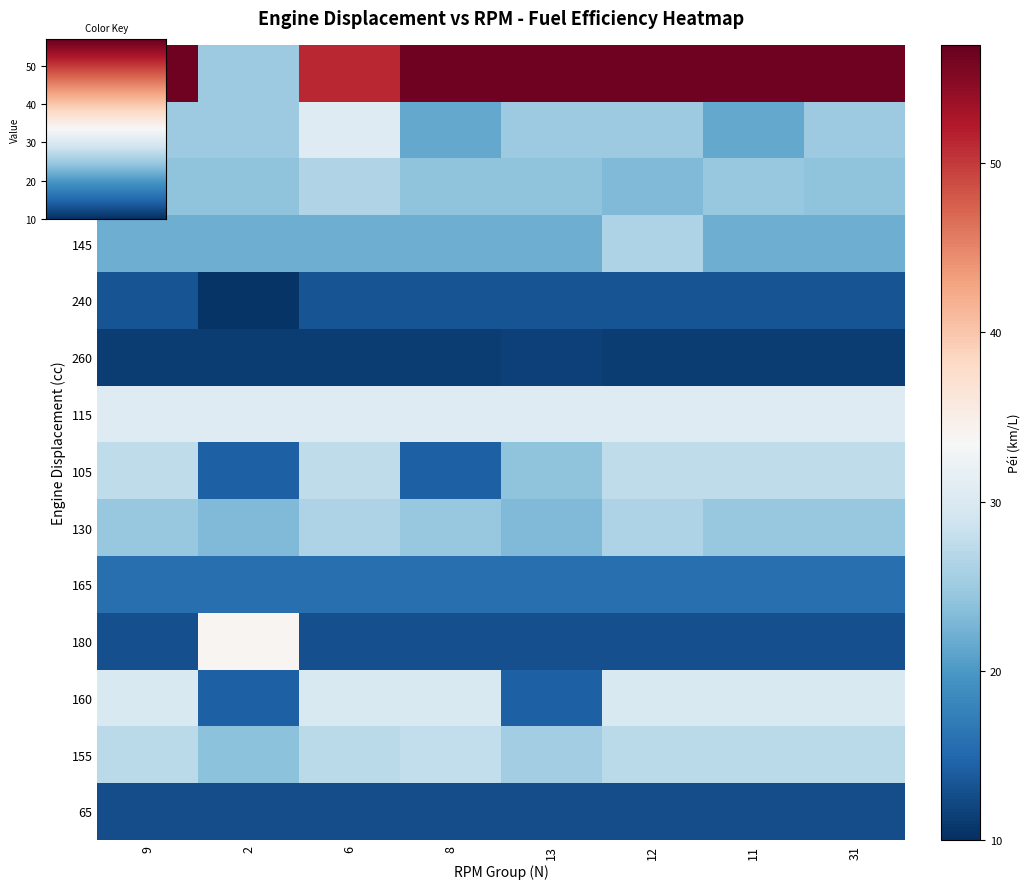

At how many categories does at least one series exceed 16?

8